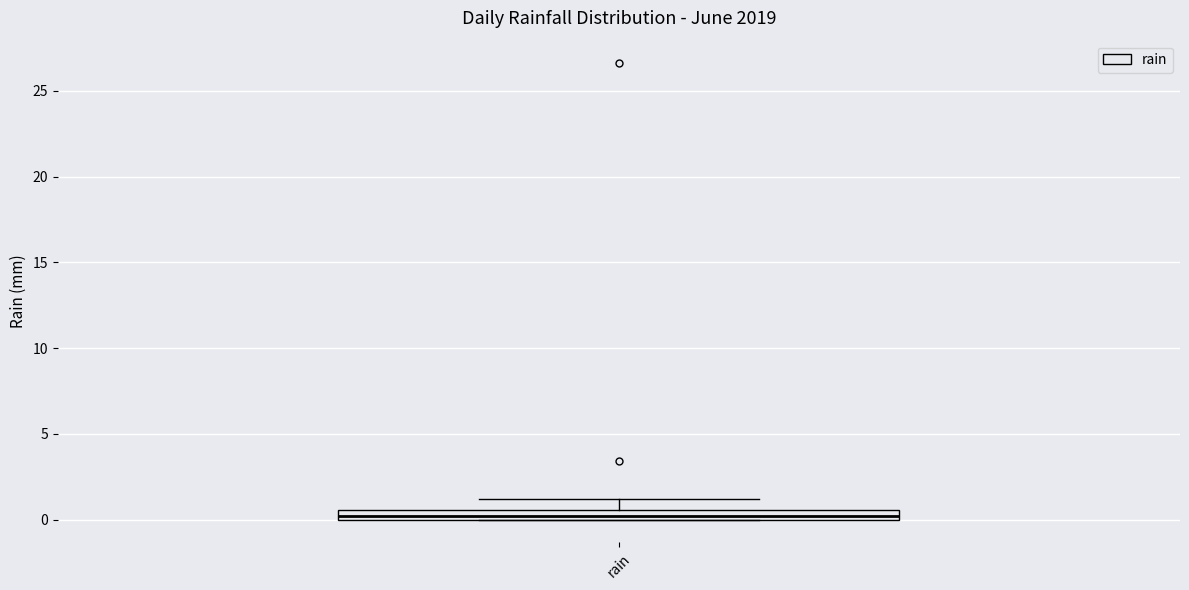

Where is the upper edge of the box for rain on the y-axis? The values are not printed on the chart, so give them approximately, as read against the axis.

0.5